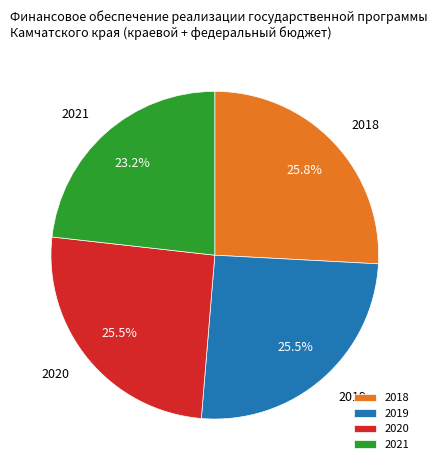

Does any single category account for the majority?

No